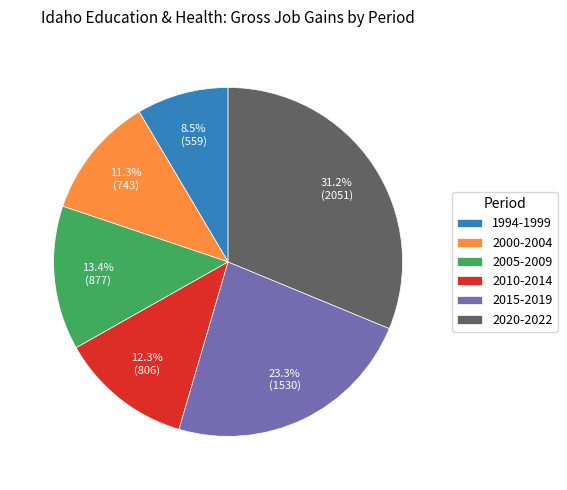

Which slice is the largest?

2020-2022